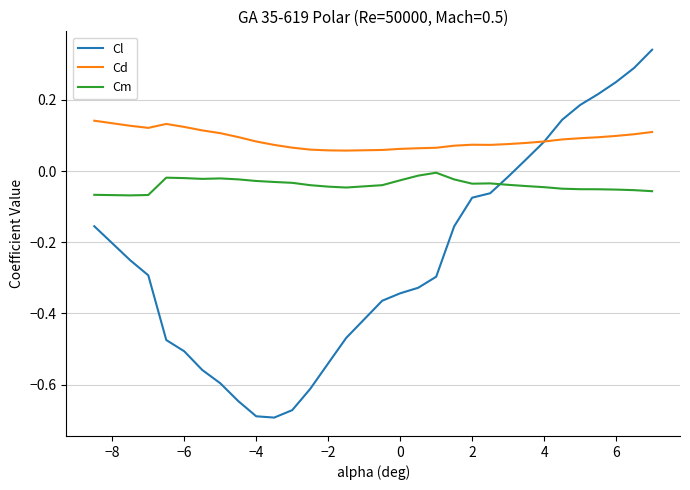

List the series in order of their peak value, lowest first.

Cm, Cd, Cl